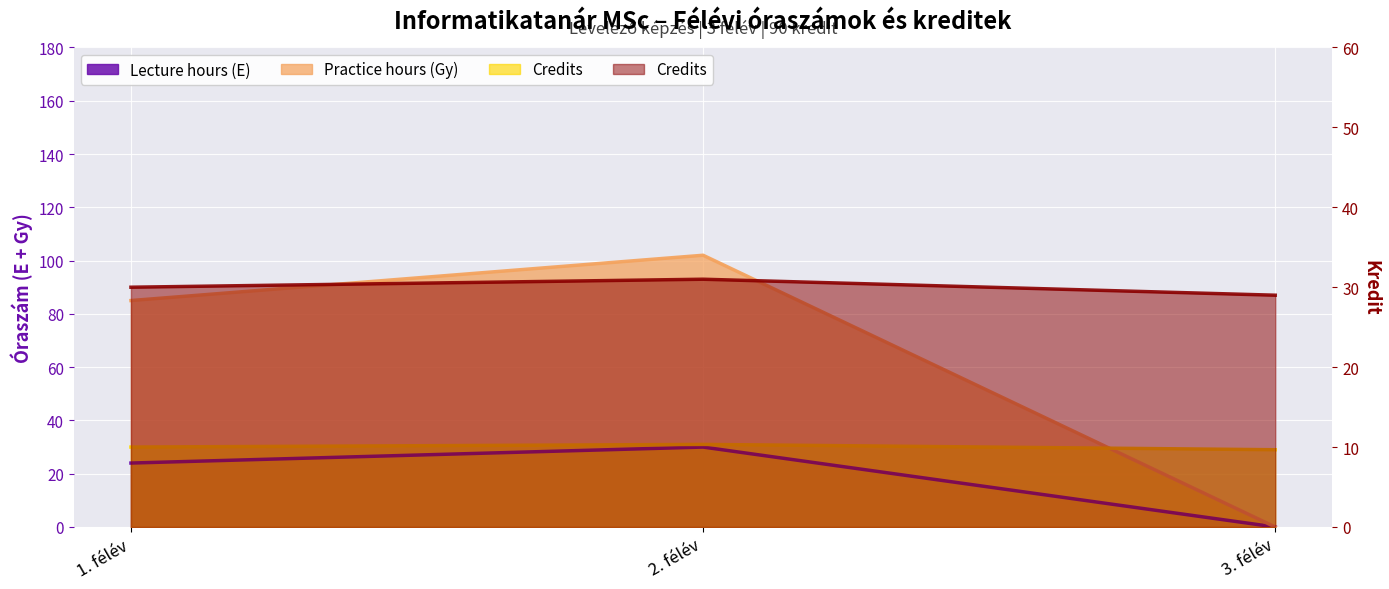

At how many categories does at least one series exceed 5?

3